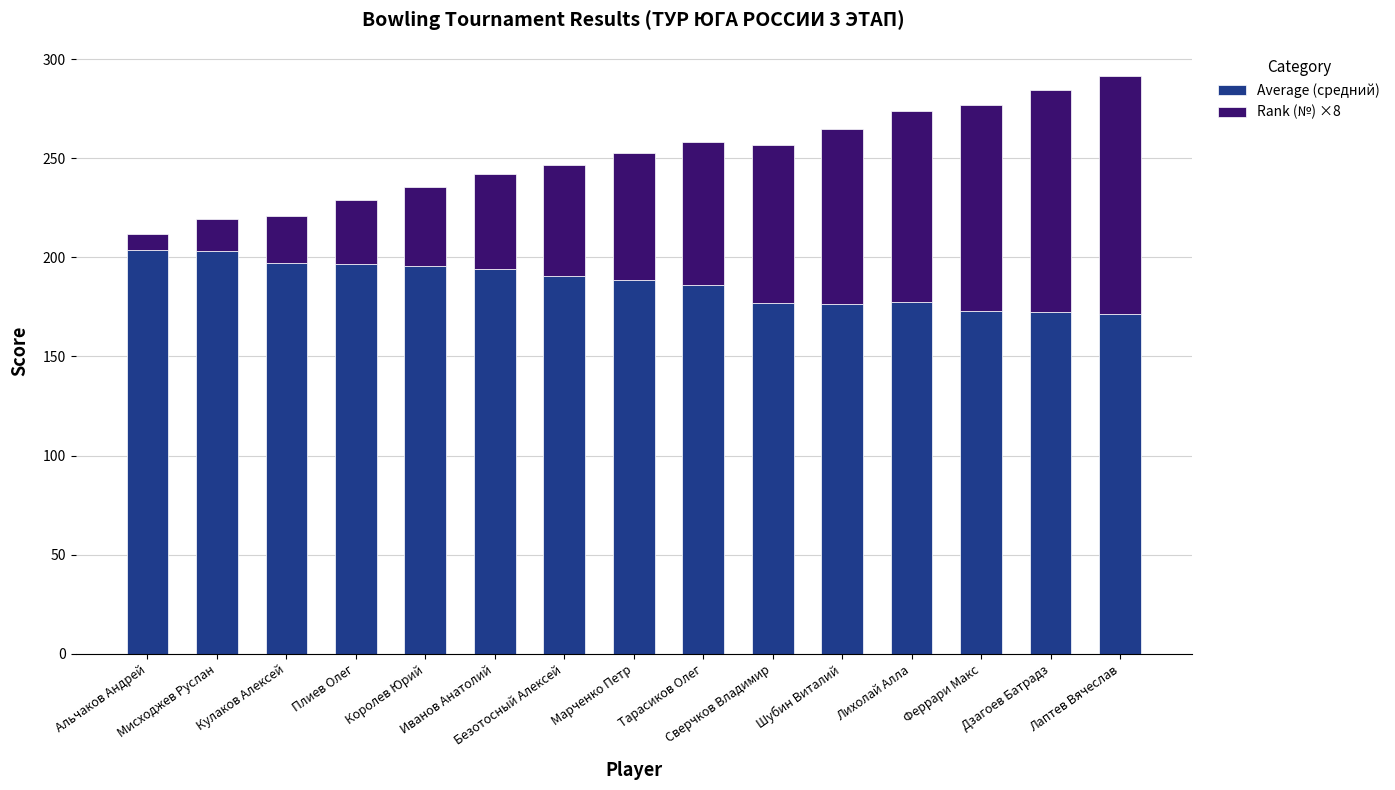

What is the average value of the Average (средний) series?

186.9